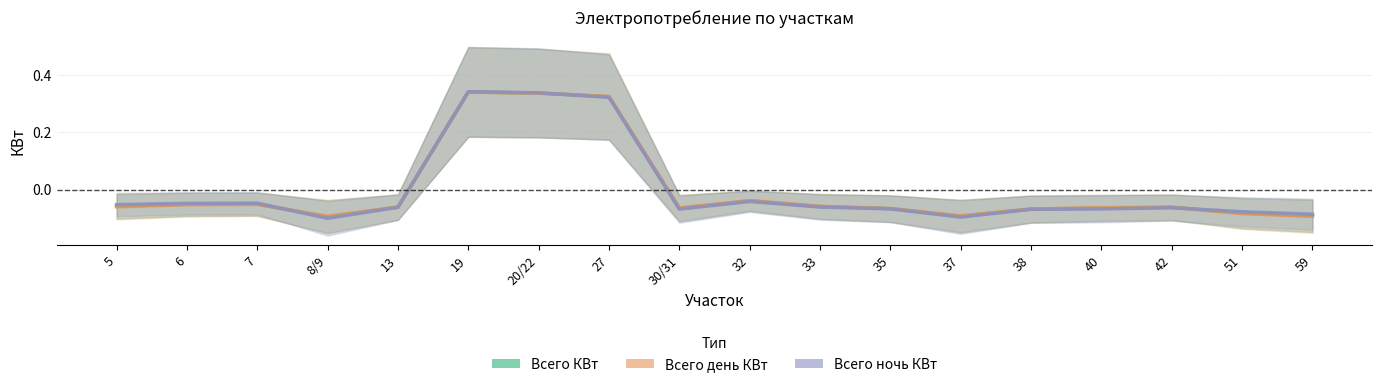

How many distinct data groups are displayed?

3